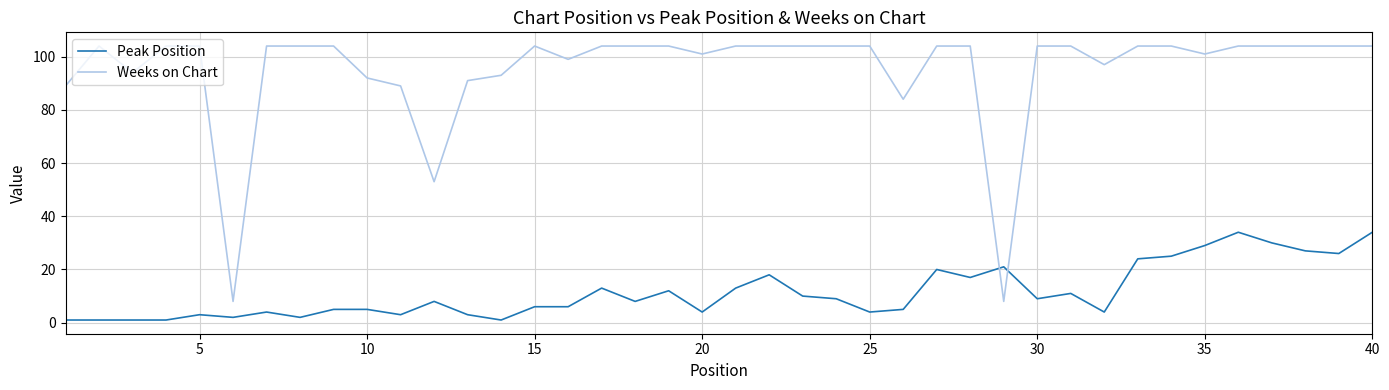

Which series has the widest spread of values?

Weeks on Chart